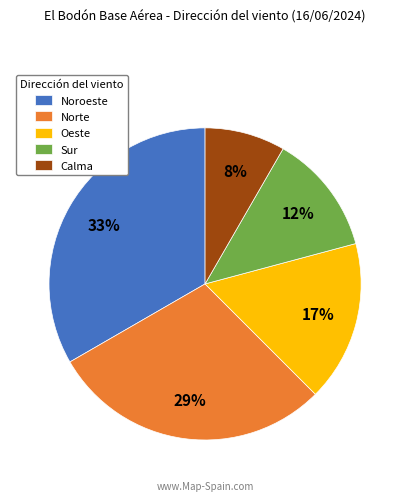

How many slices are in this pie chart?

5